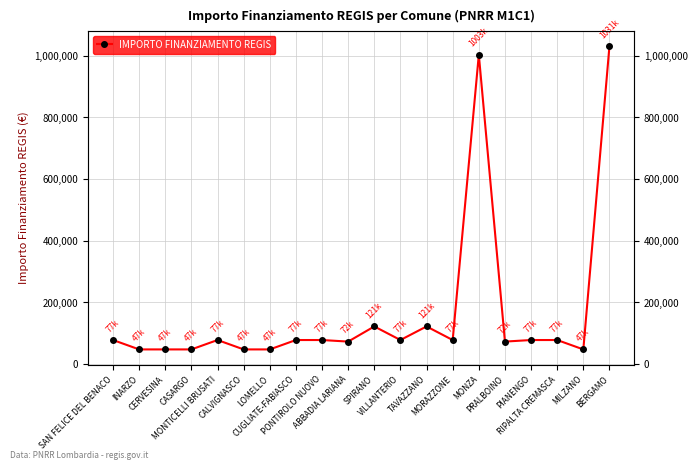

At which label is the value closest to 539500?

SPIRANO